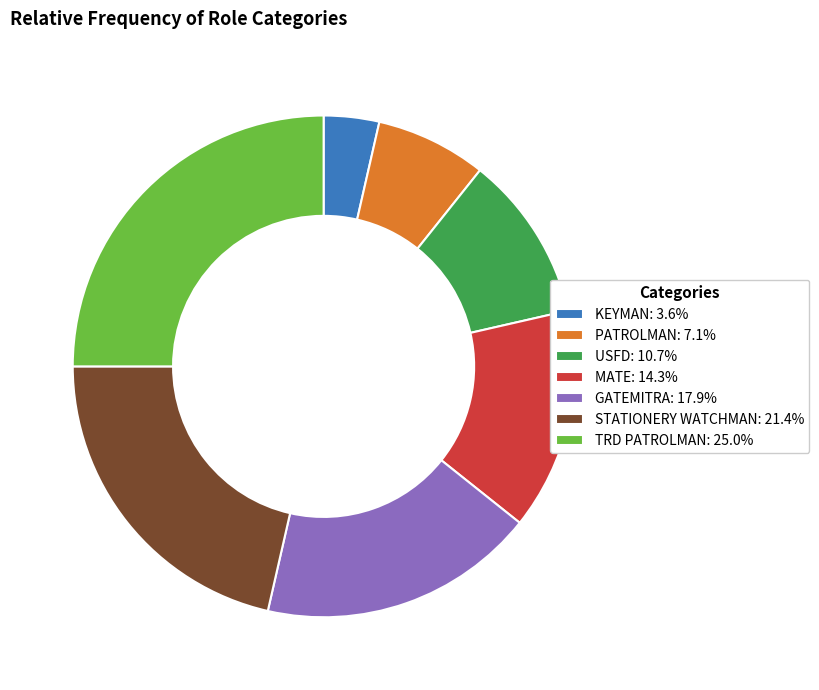

Is TRD PATROLMAN: 25.0% the majority of the pie?

No